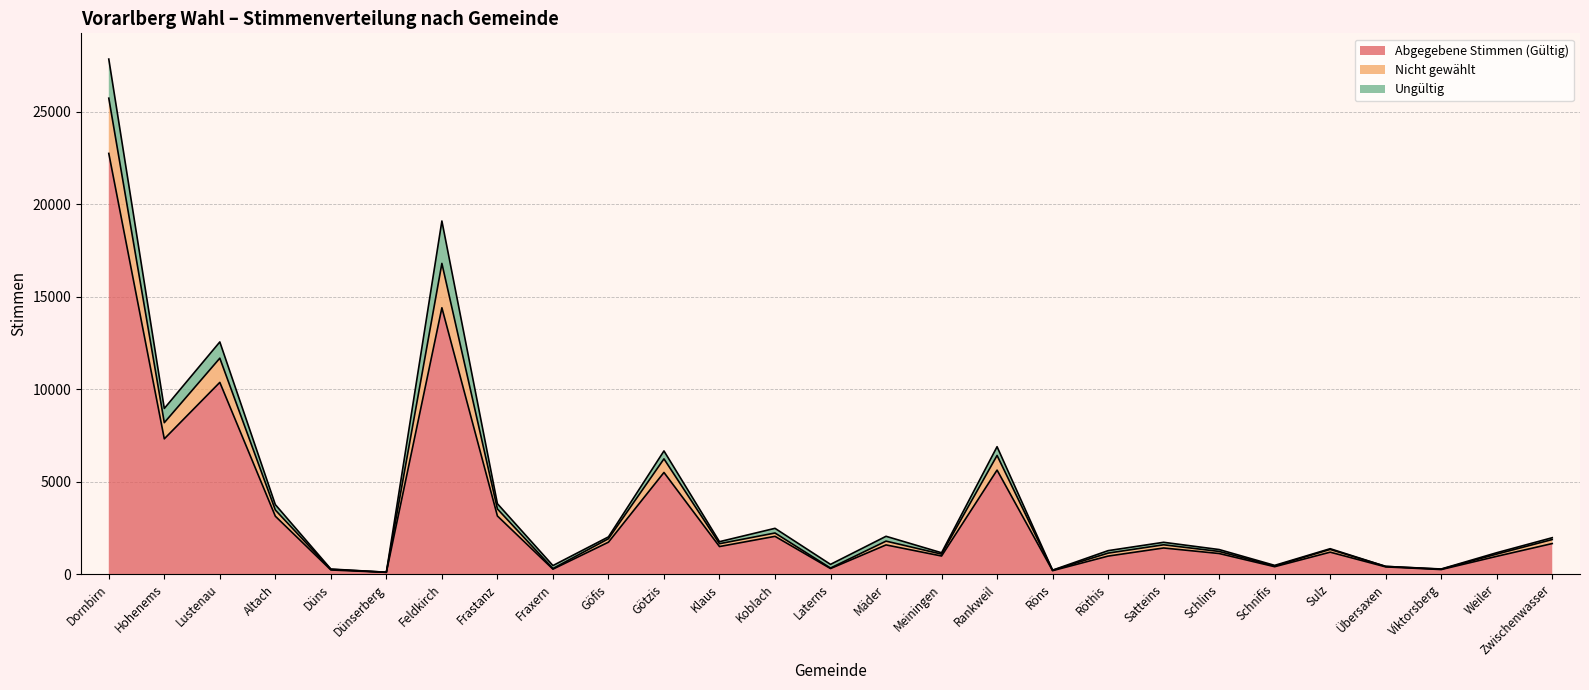

True or false: Abgegebene Stimmen (Gültig) has a value of 1647 at Zwischenwasser.

True